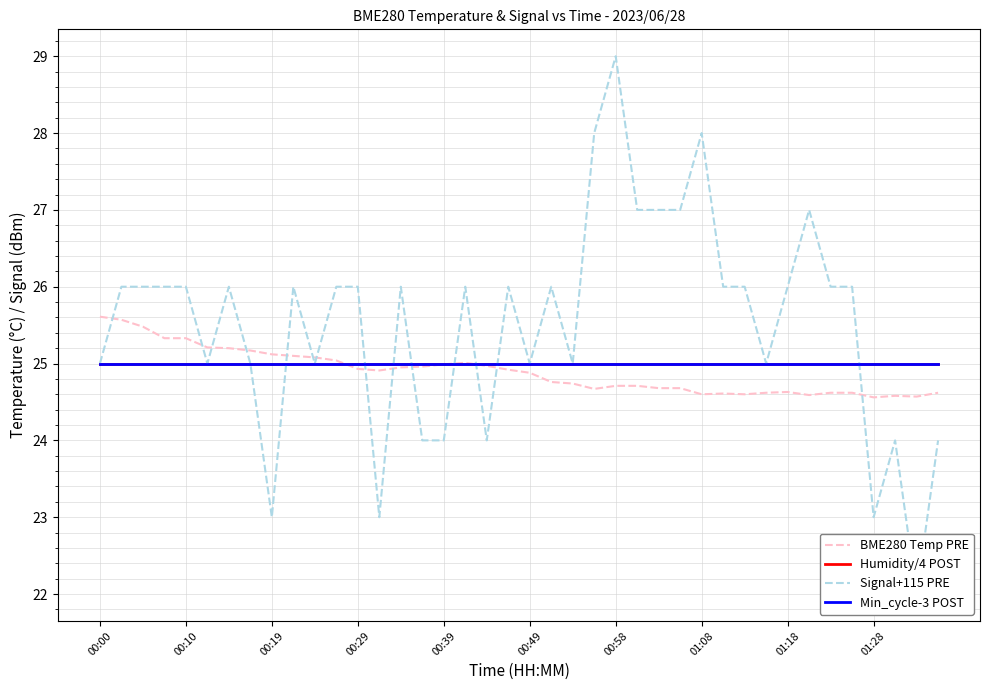

What position from the left is 00:00?

1